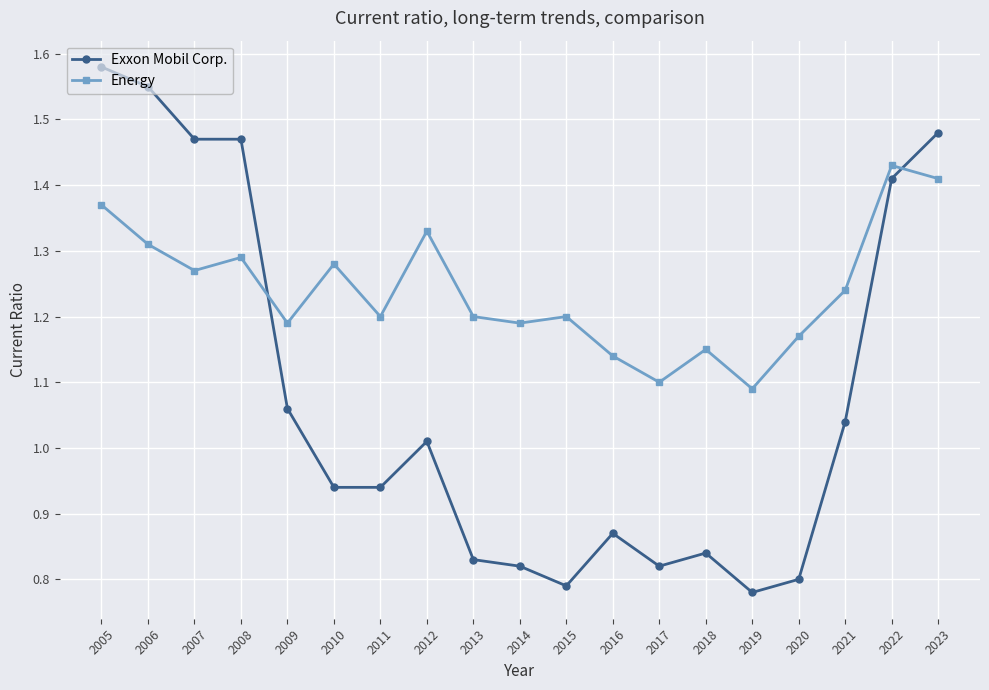

Which category has the highest value in the Energy series?

2022